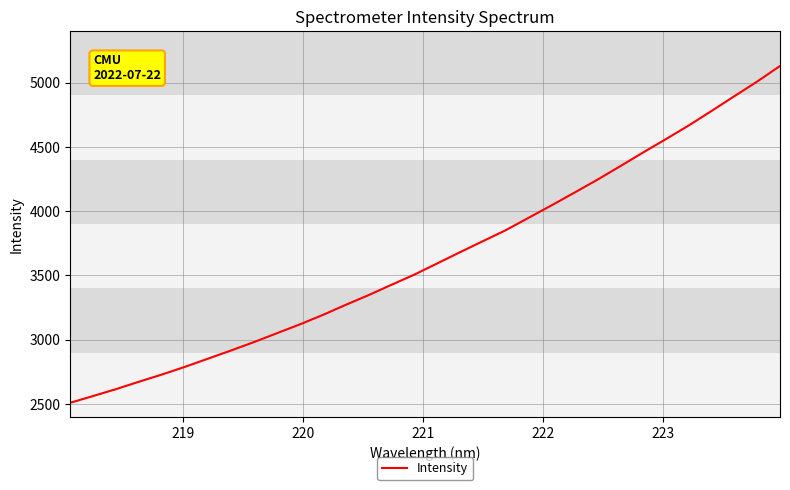

What is the greatest value displayed?

5129.6